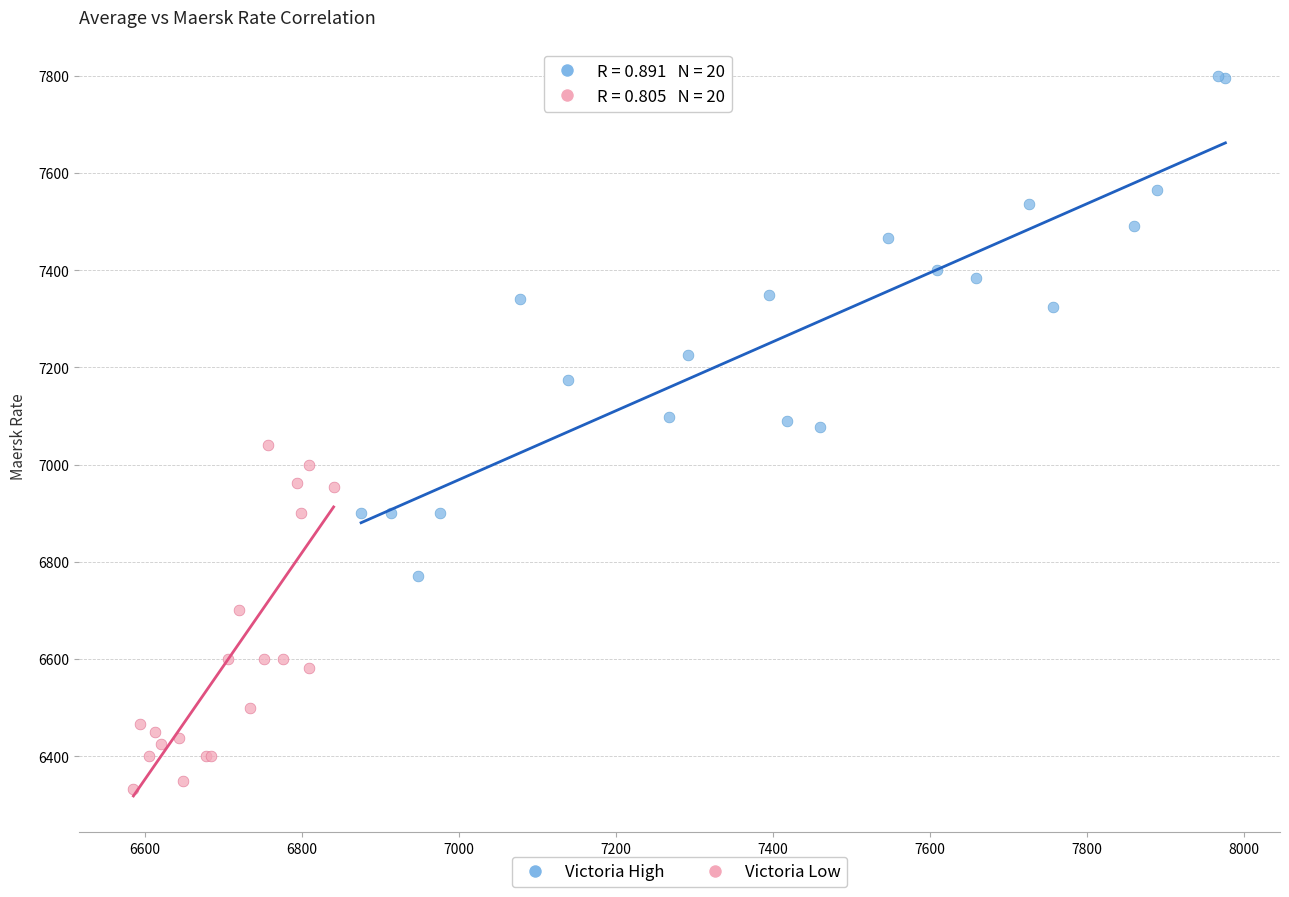

Which series has the largest Y range (max minus min)?

Victoria High